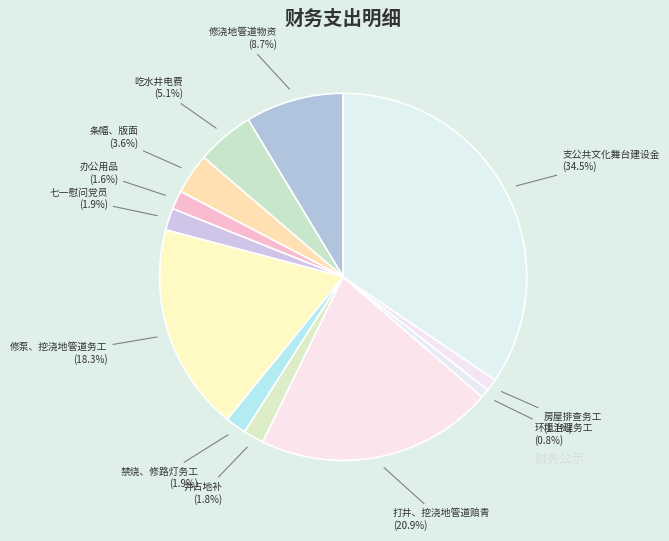

How many segments does this pie chart have?

12